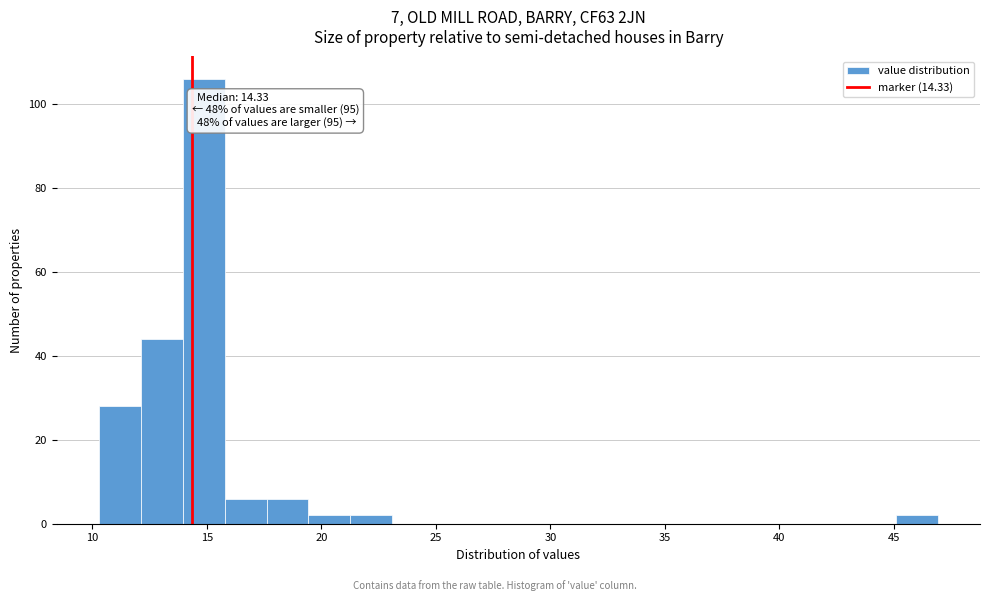

Read against the x-axis, roughly where is the centre of the tallest bar?

15.0